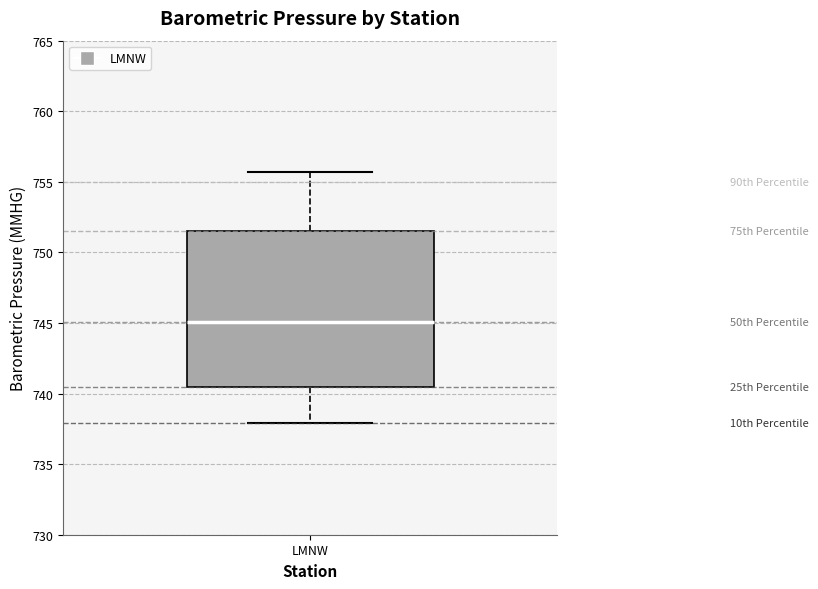

Transcribe this box plot: give where the median line is, the range the box spans, and where the two whiskers end, as read against the y-axis. The values are not printed on the chart, so give them approximately, as read against the axis.

median 745.0, box 740.5 to 751.5, whiskers 738.0 to 755.5